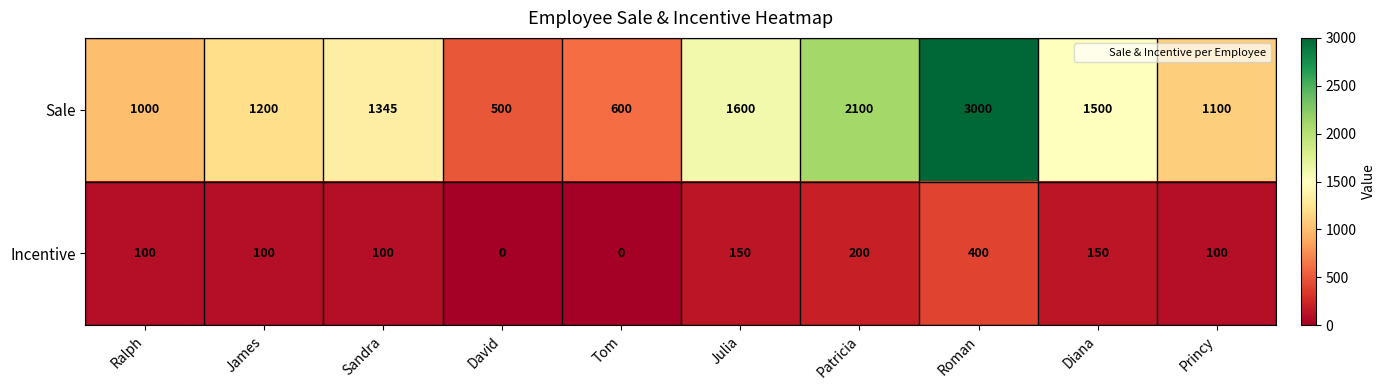

What is the approximate value of Incentive at Patricia?

200